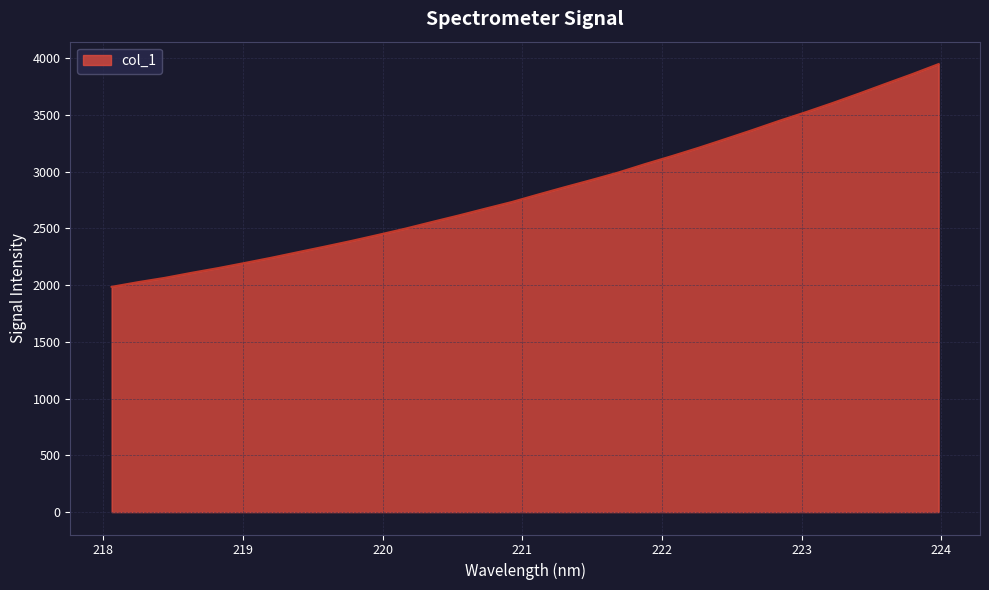

True or false: the data has more than 2 interior local peaks.

False